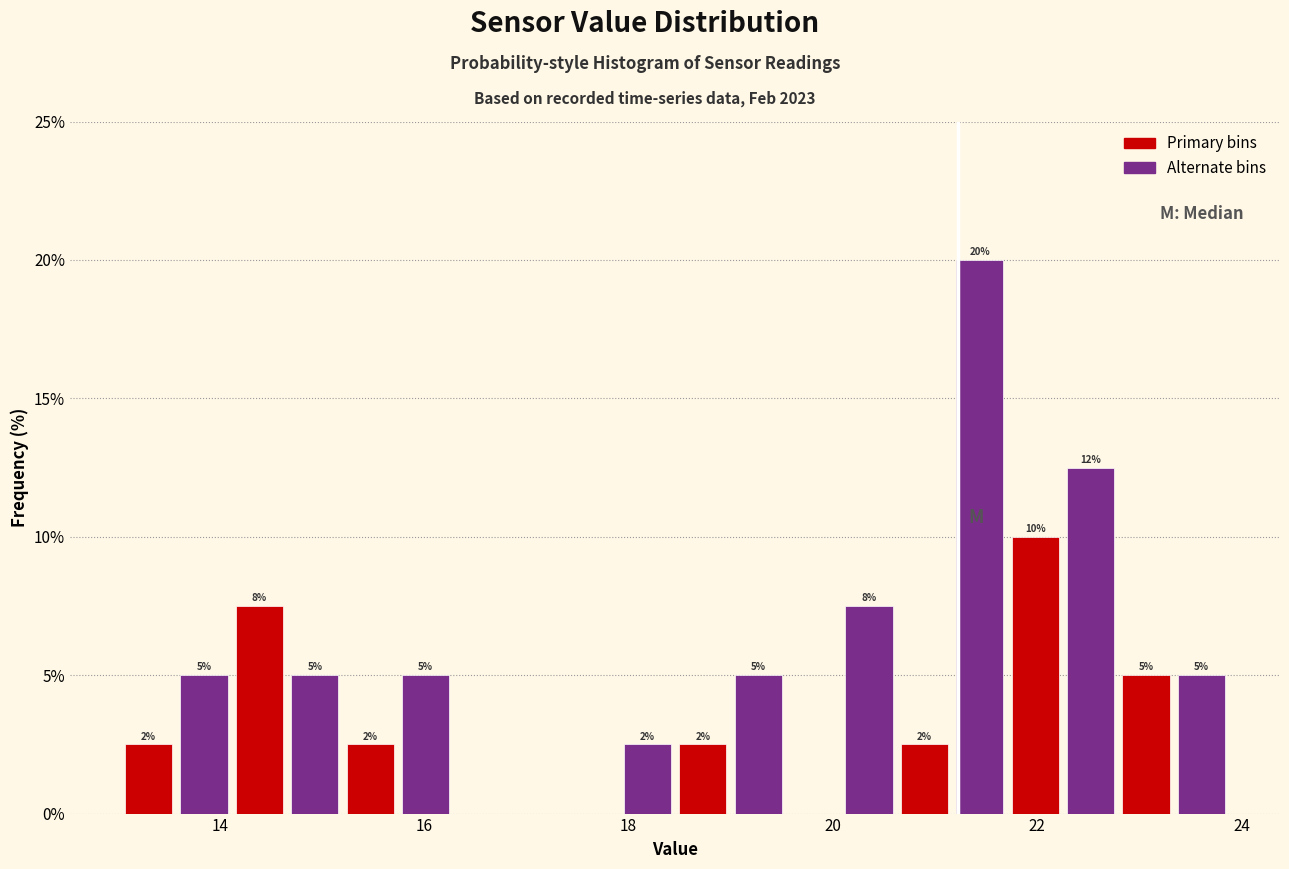

Around what value on the x-axis is the tallest bar? Give the approximate position of its centre, as read against the axis.

21.4